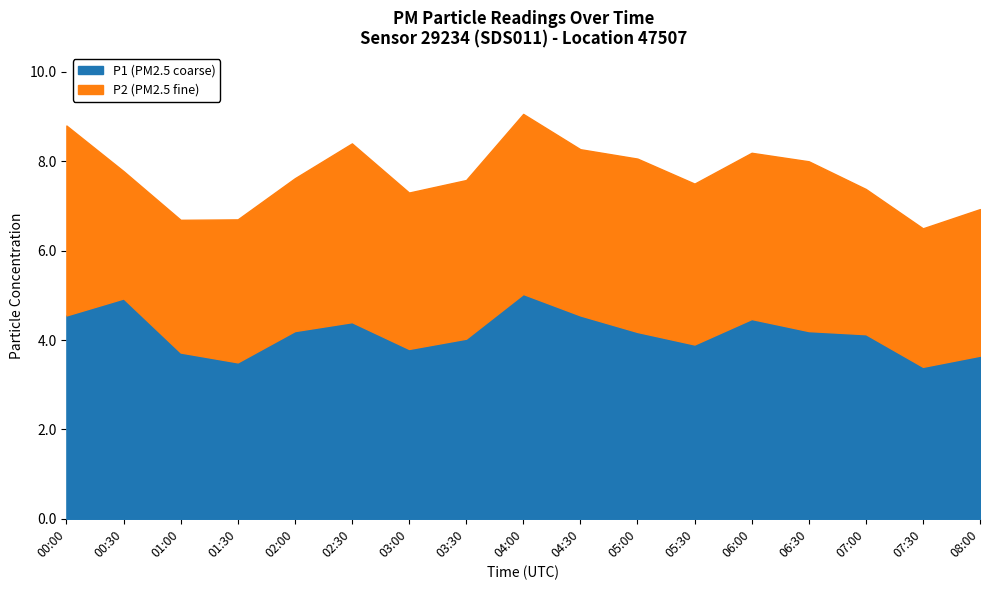

At how many categories does at least one series exceed 4?

11